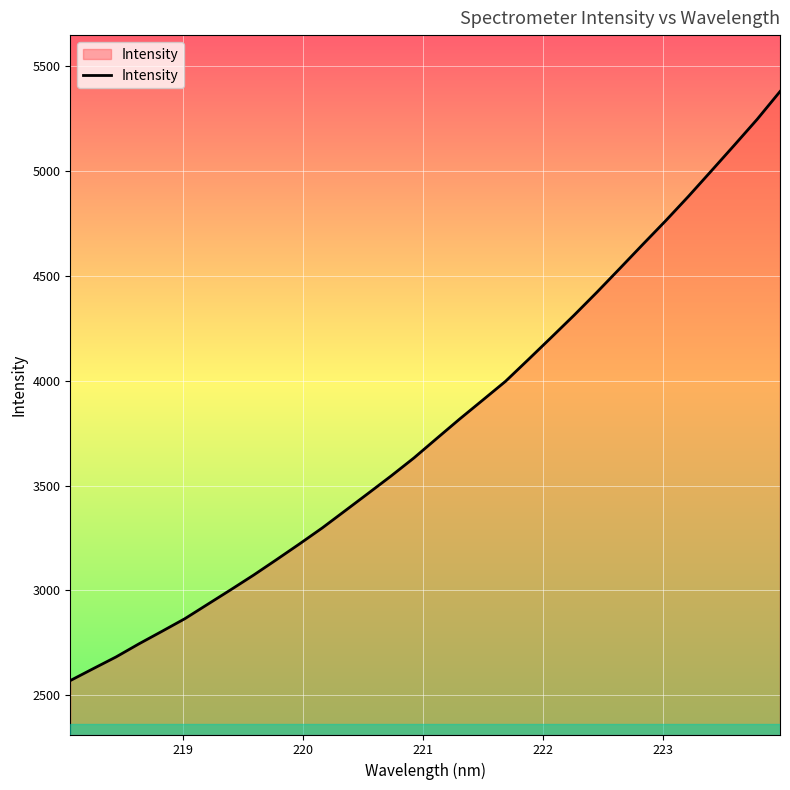

What is the smallest value displayed?

2570.5